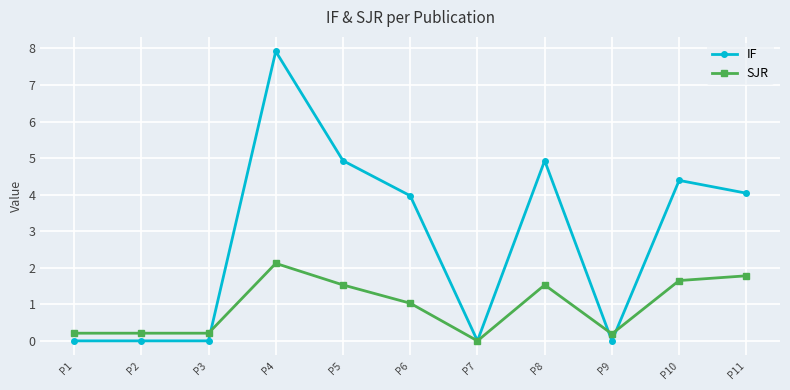

What is the highest value of the SJR series?

2.1